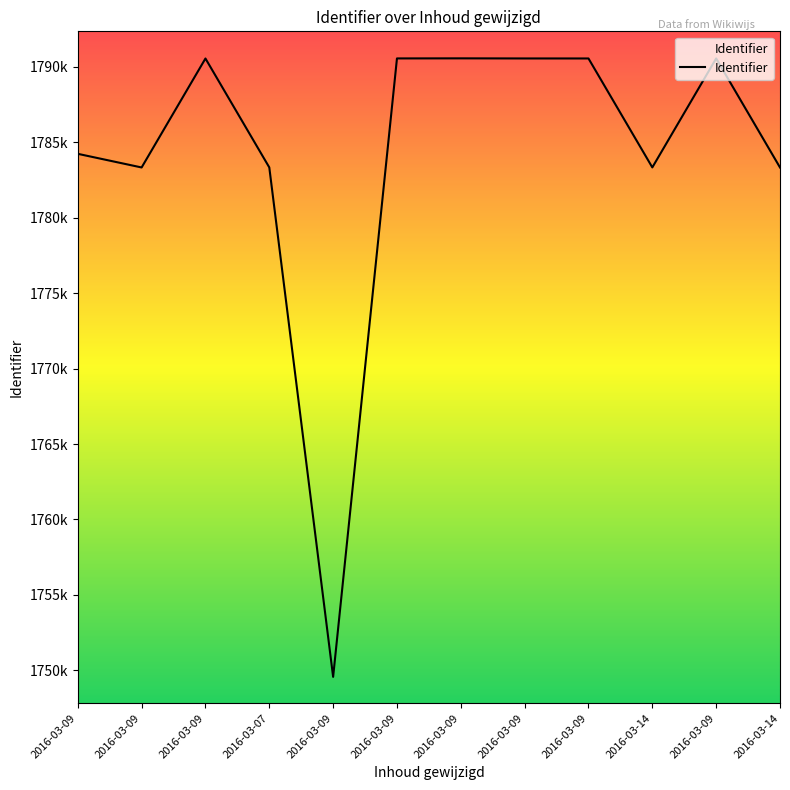

True or false: the data has more than 1 interior local peaks.

True